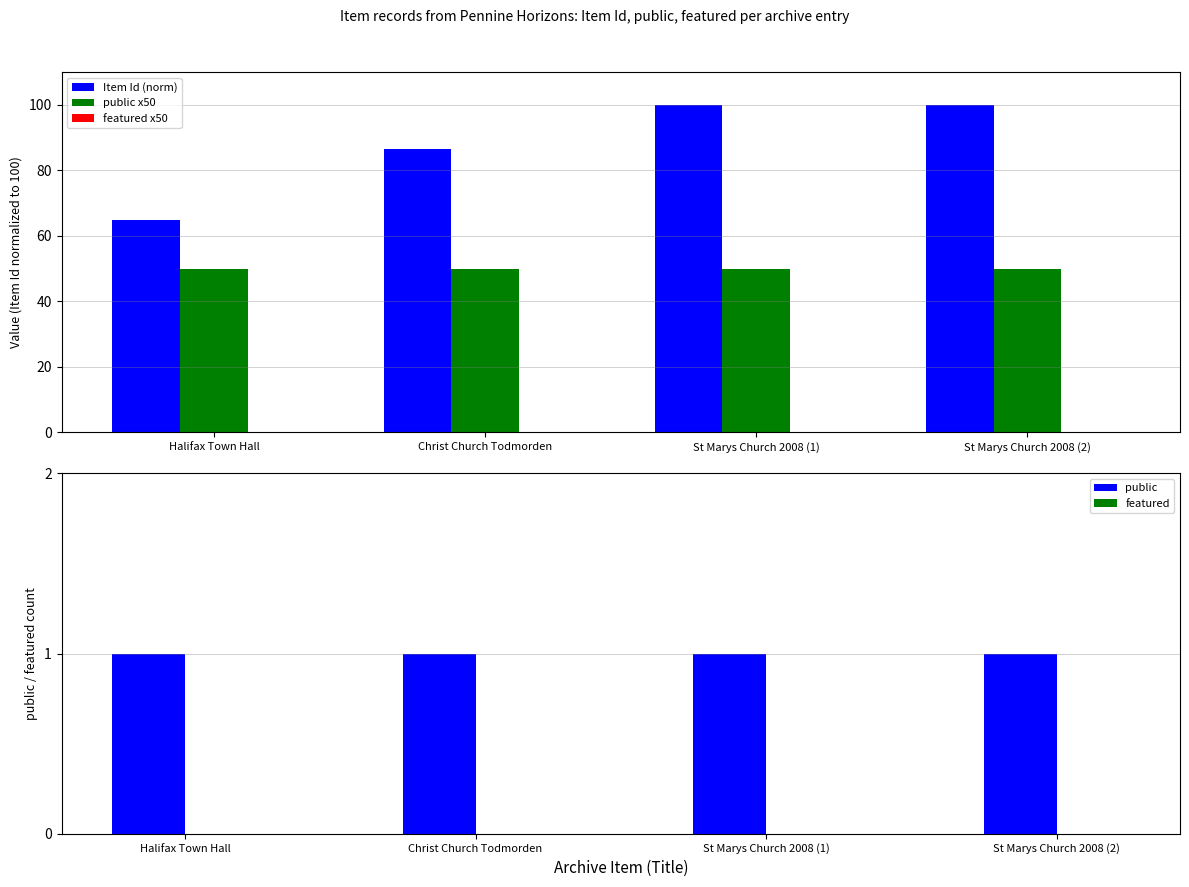

What is the highest value of the Item Id (norm) series?

100.0